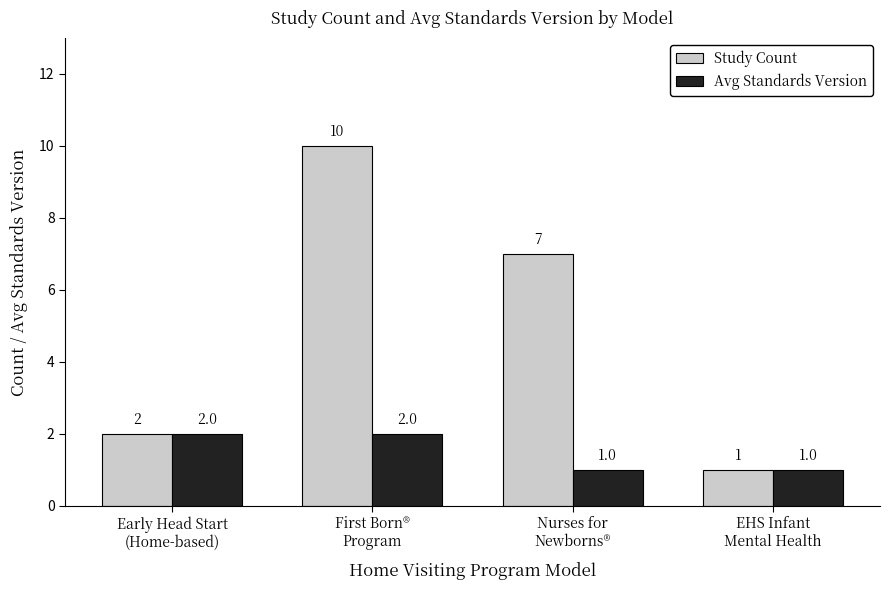

How many Study Count values are between 2 and 10?

3